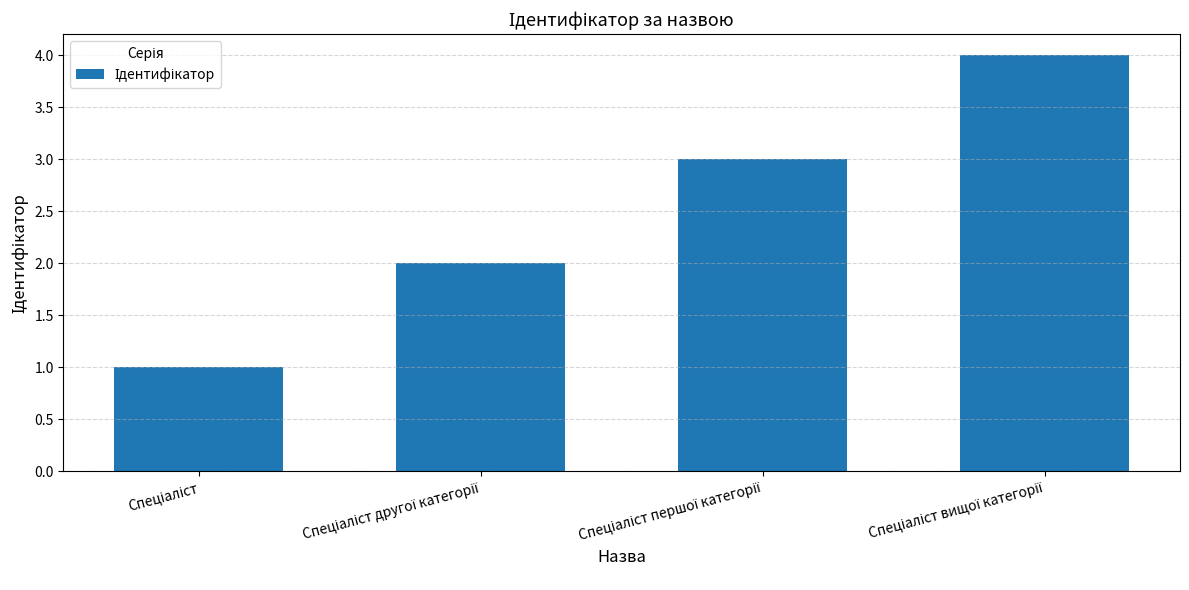

What is the difference between the maximum and minimum values?

3